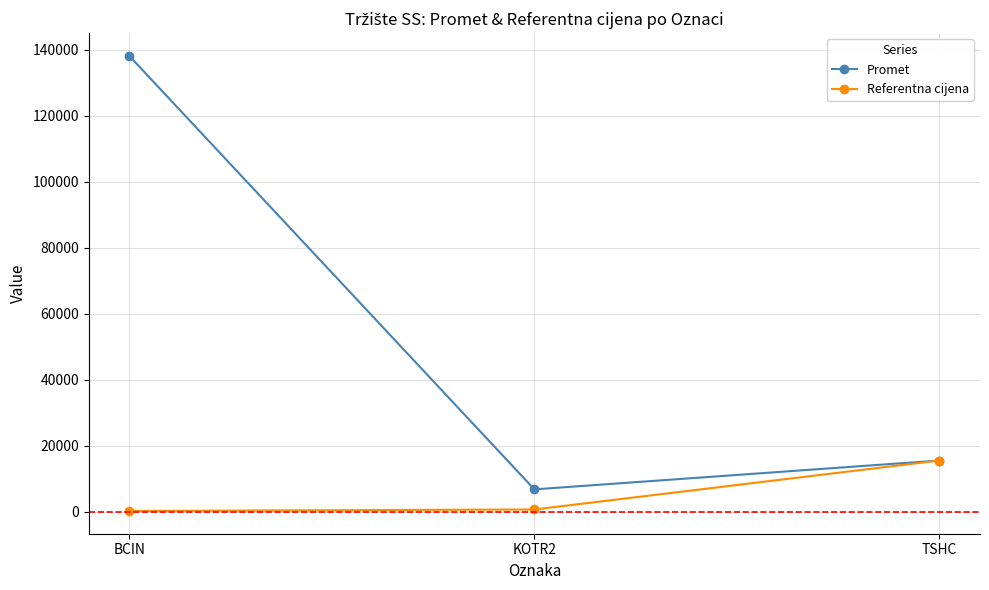

What is the smallest value displayed?

311.9